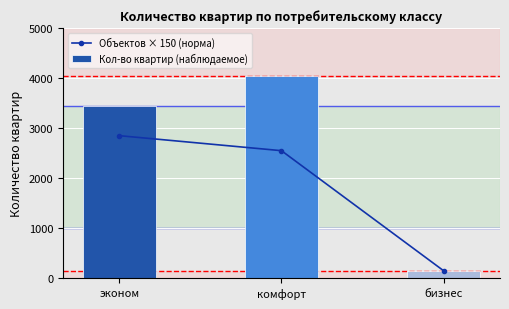

List the series in order of their peak value, lowest first.

Объектов × 150 (норма), Кол-во квартир (наблюдаемое)